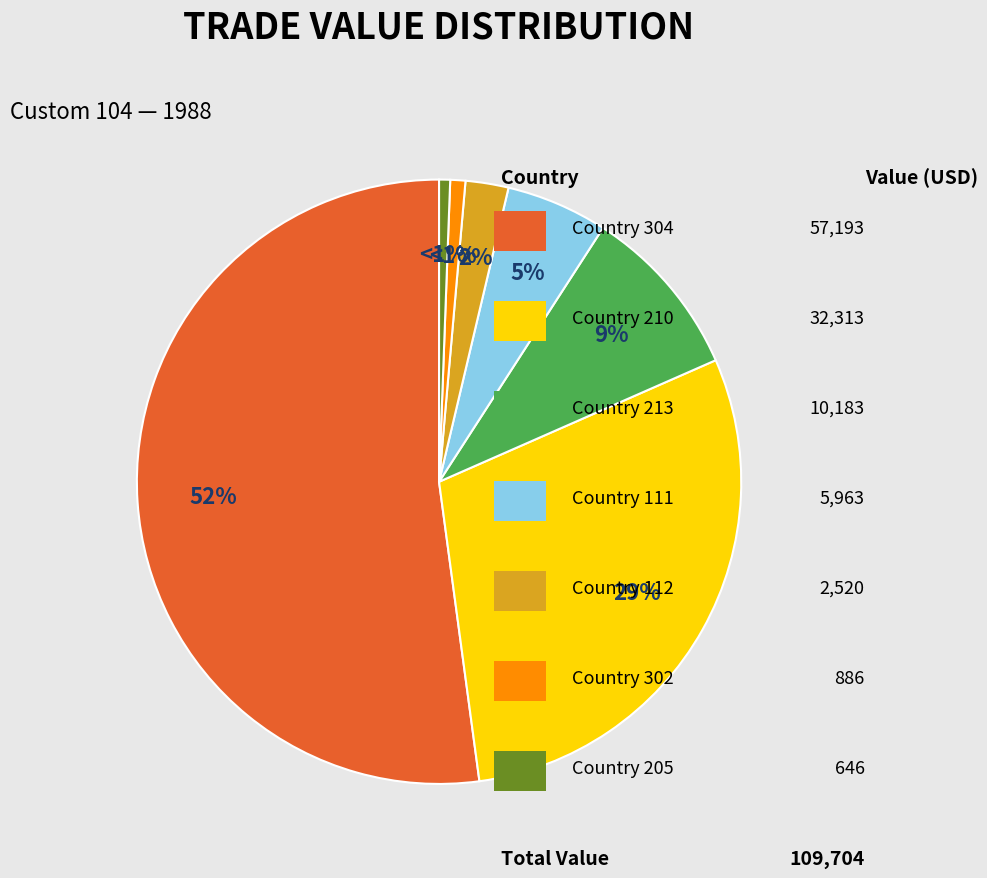

Is there any slice that represents more than half of the pie?

Yes